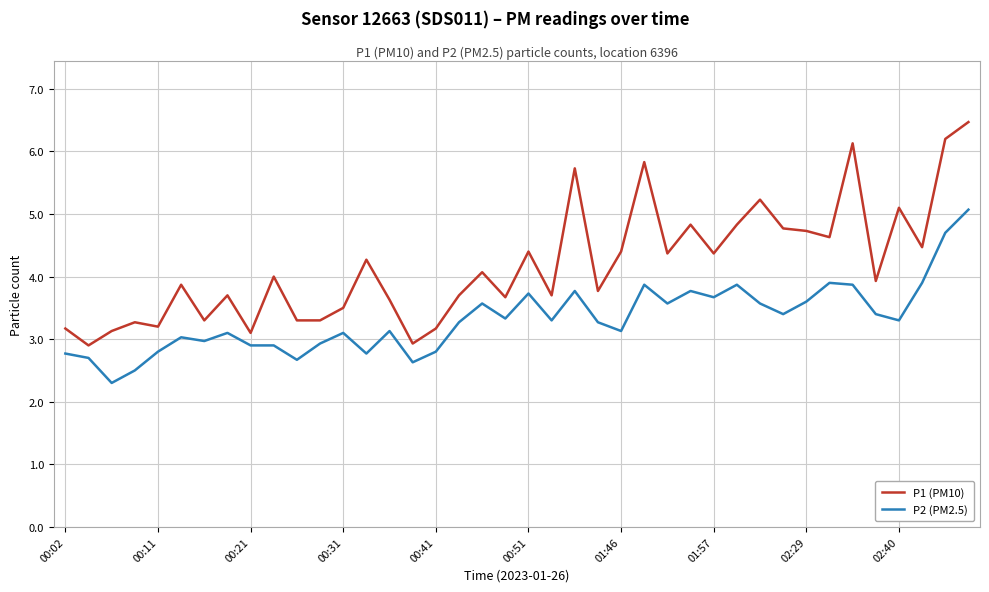

How many lines are shown in the chart?

2